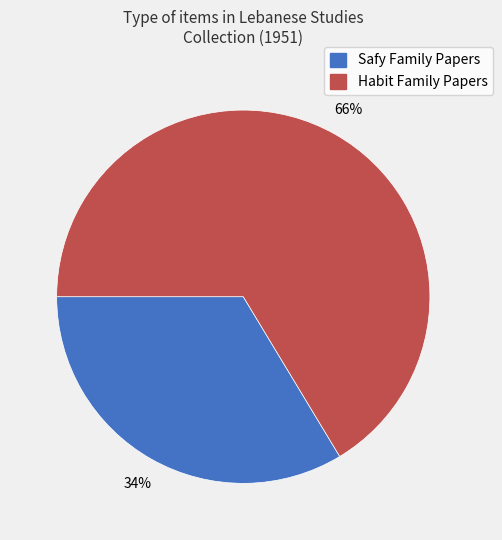

To the nearest percent, what is the average slice percentage?

50%